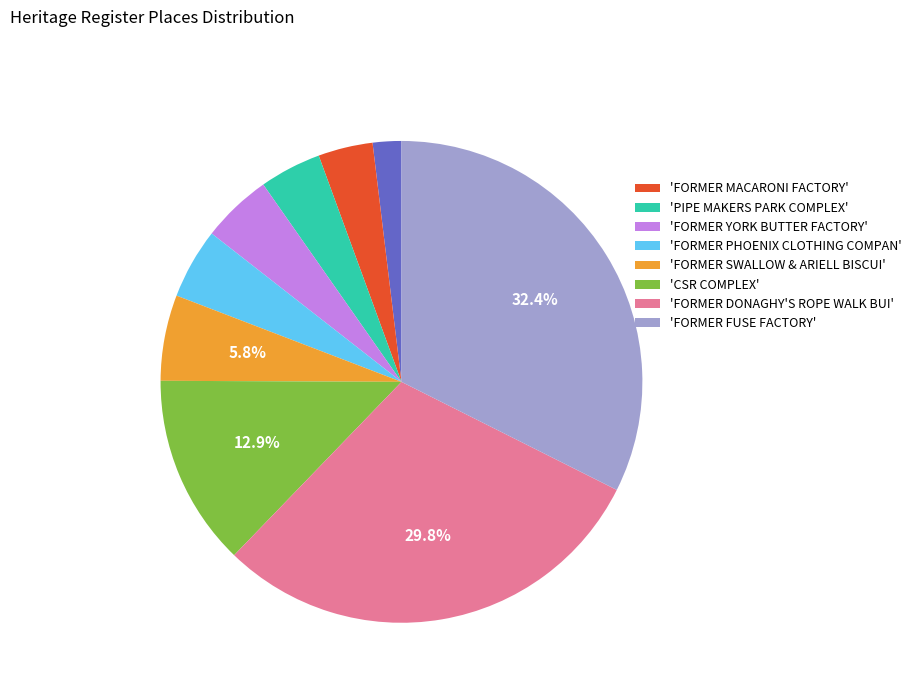

Is there a majority slice in this chart?

No